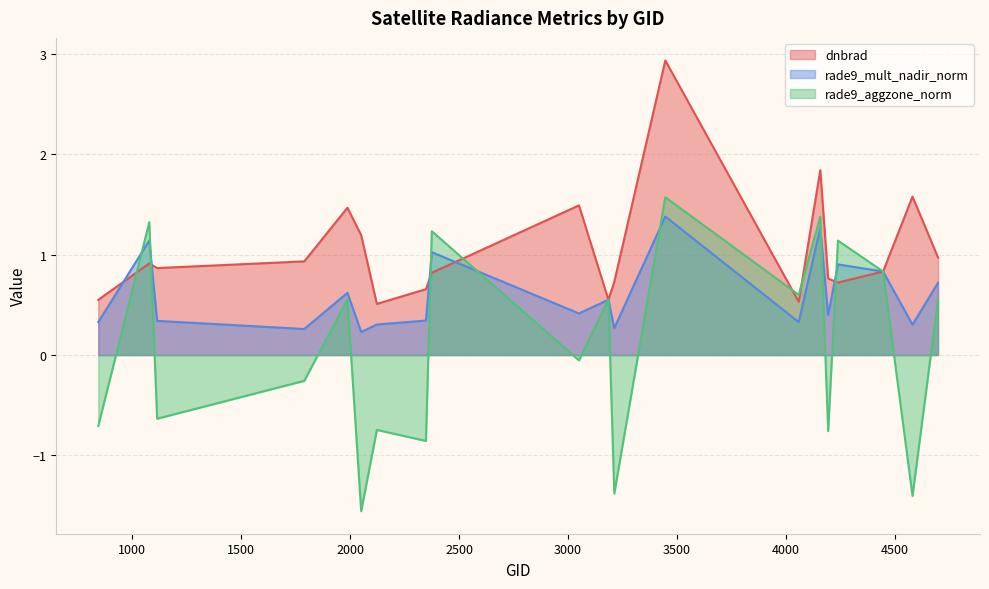

At how many categories does at least one series exceed 2?

1